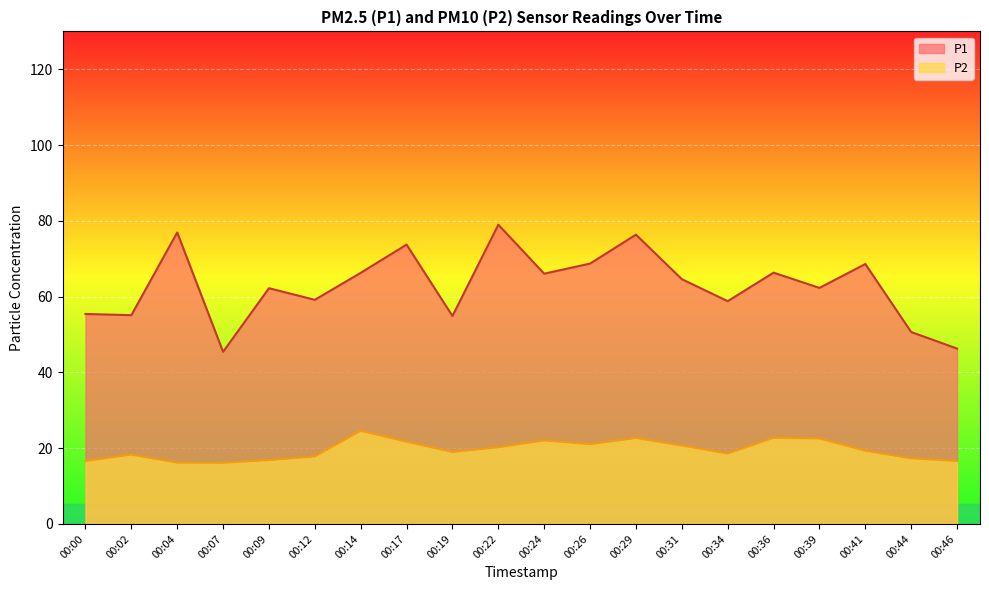

True or false: P1 and P2 cross at least once.

False